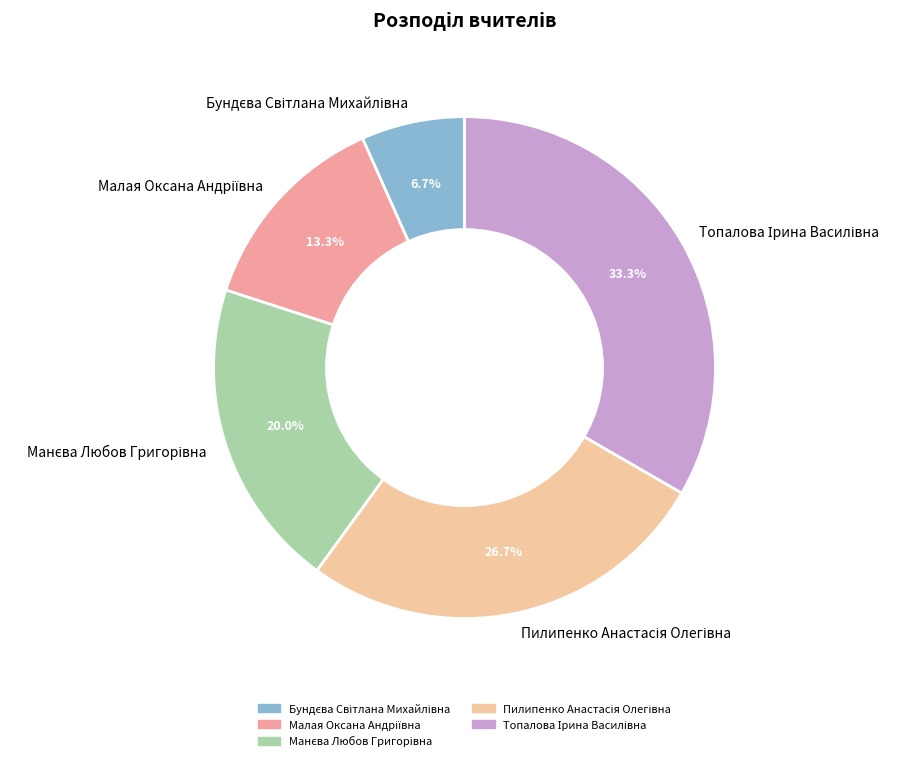

How many slices are in this pie chart?

5